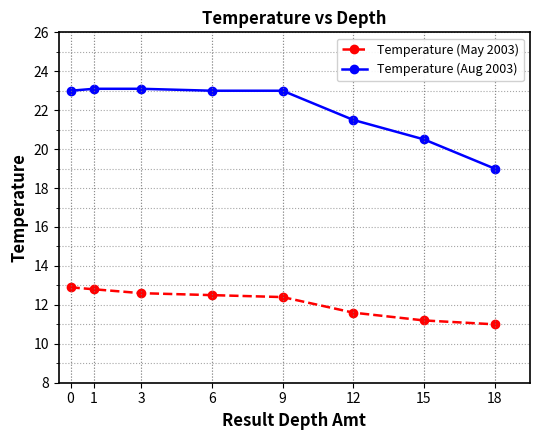

What are all the series names shown in the legend?

Temperature (May 2003), Temperature (Aug 2003)